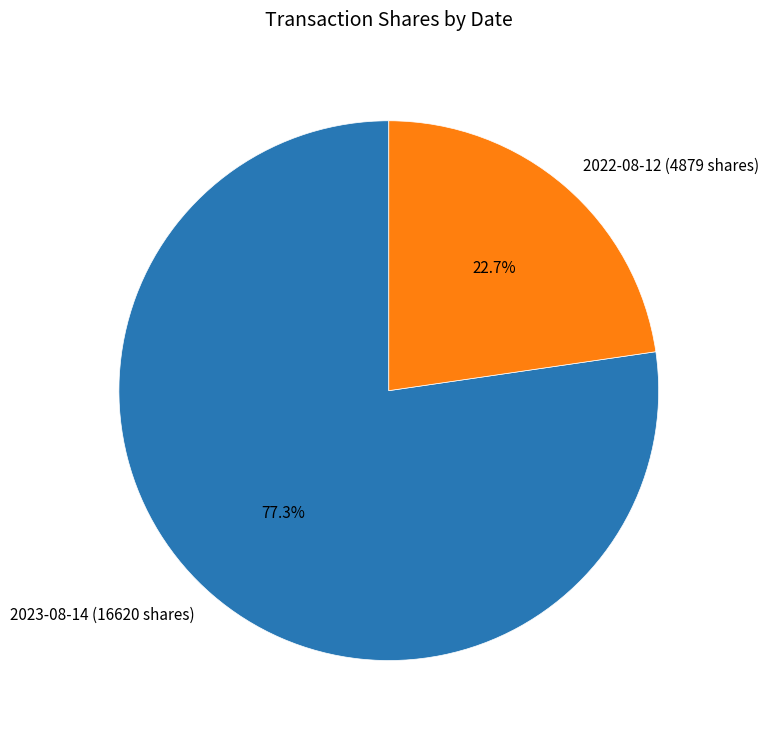

To the nearest percent, what is the difference between the largest and smallest slice percentages?

55%